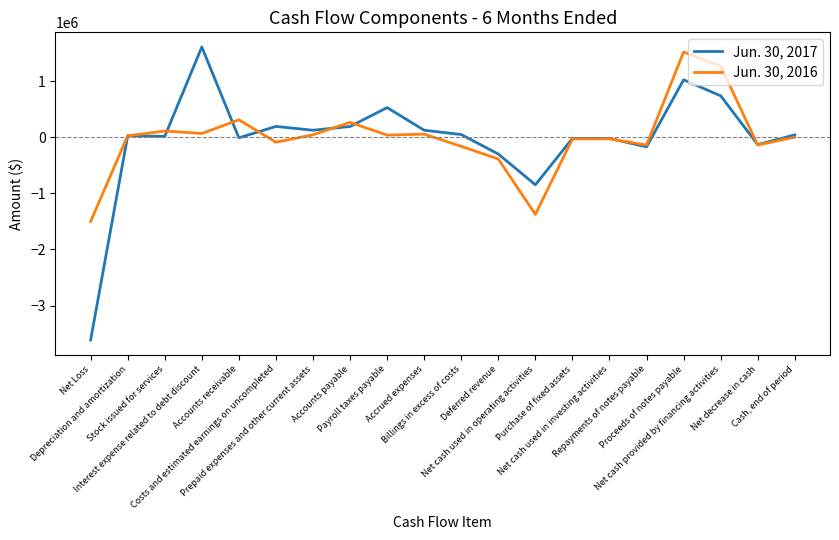

What is the greatest value displayed?

1607026